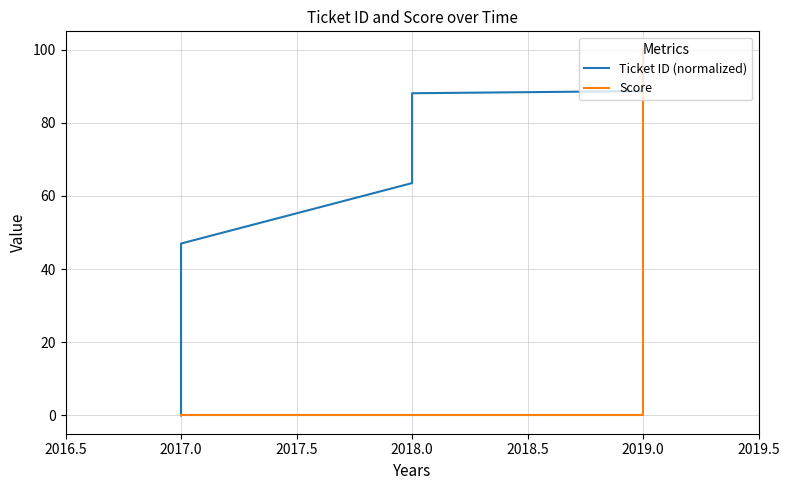

List the series in order of their overall mean, highest first.

Ticket ID (normalized), Score